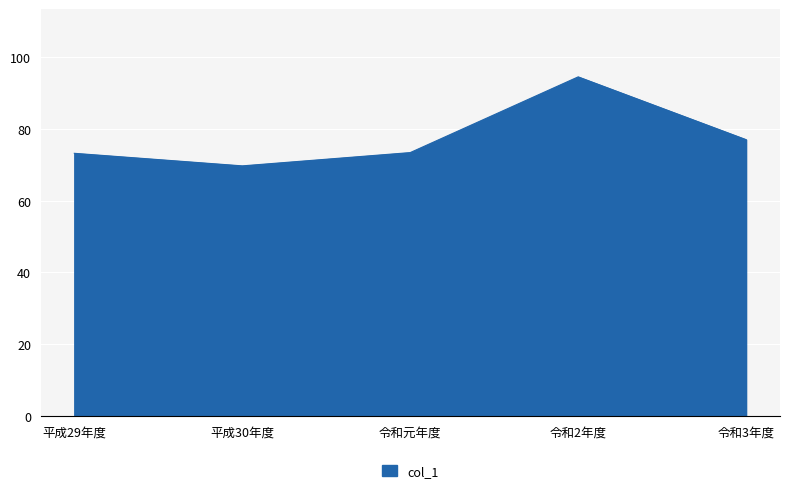

Where is the data nearest to the value 82?

令和3年度